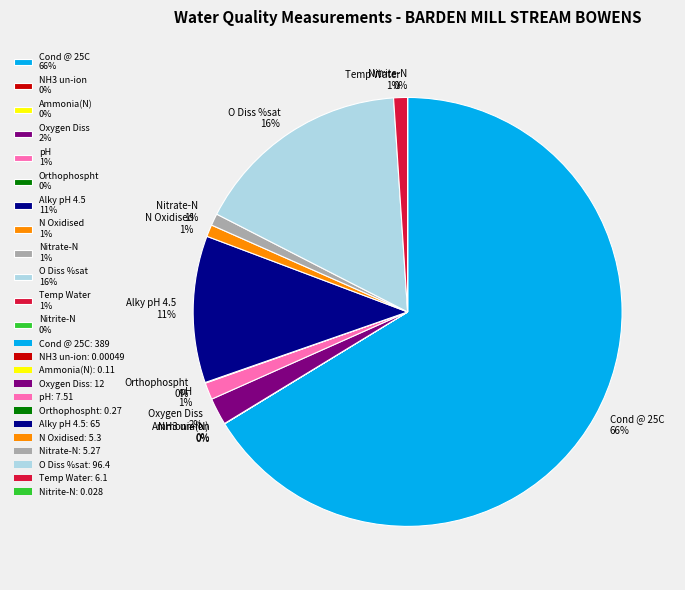

The pH 1% slice represents 11% of the pie. True or false?

False